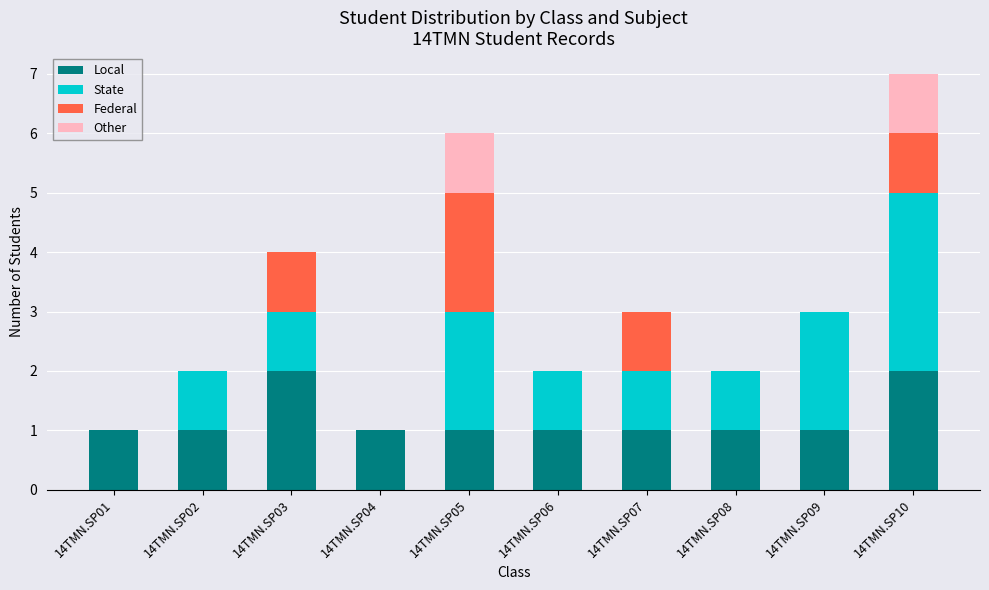

Does the chart contain stacked bars?

Yes